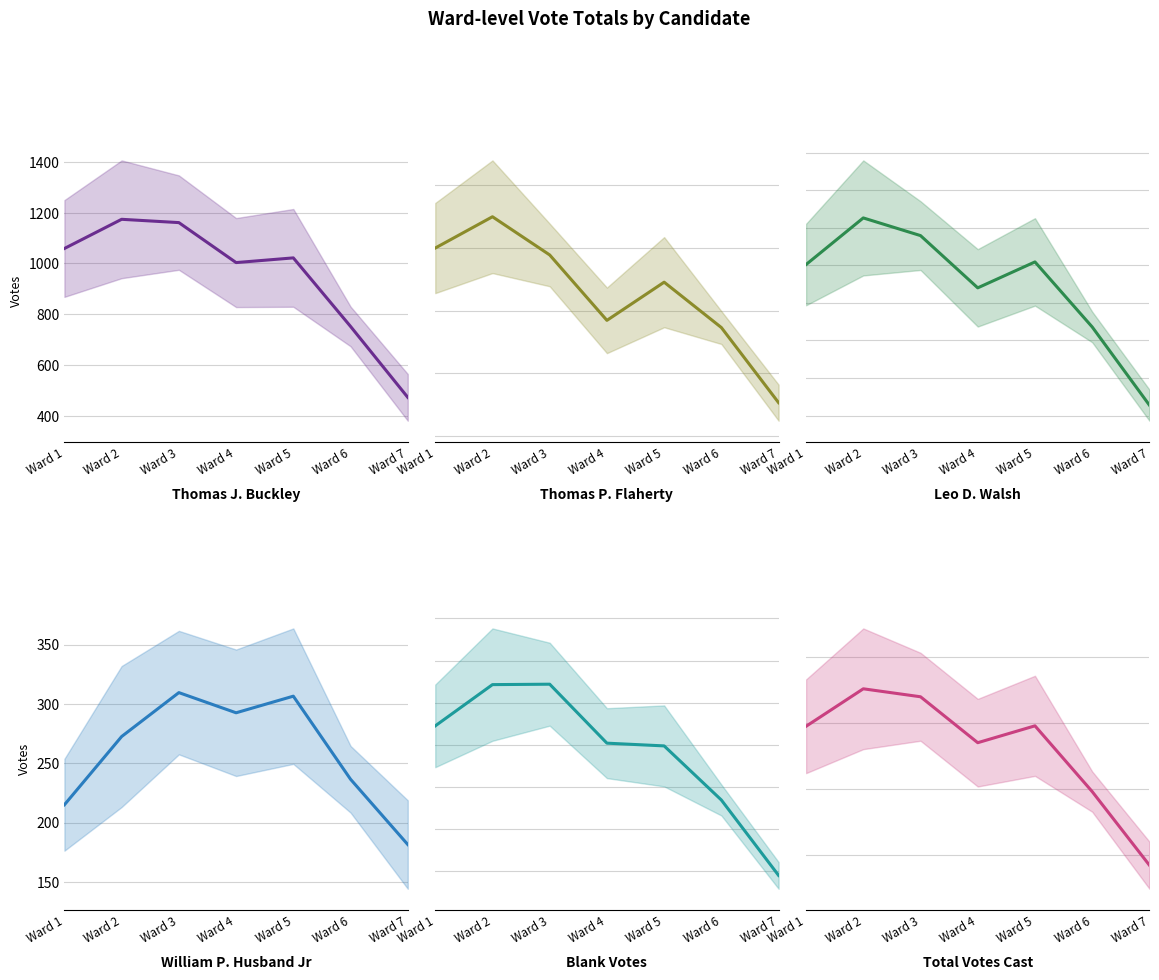

True or false: Thomas J. Buckley (mean) has a value of 1059.0 at Ward 1.

True